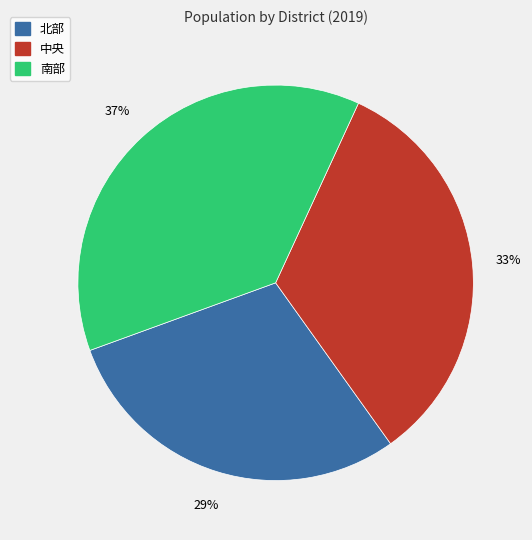

Which category has the smallest portion of the pie?

北部